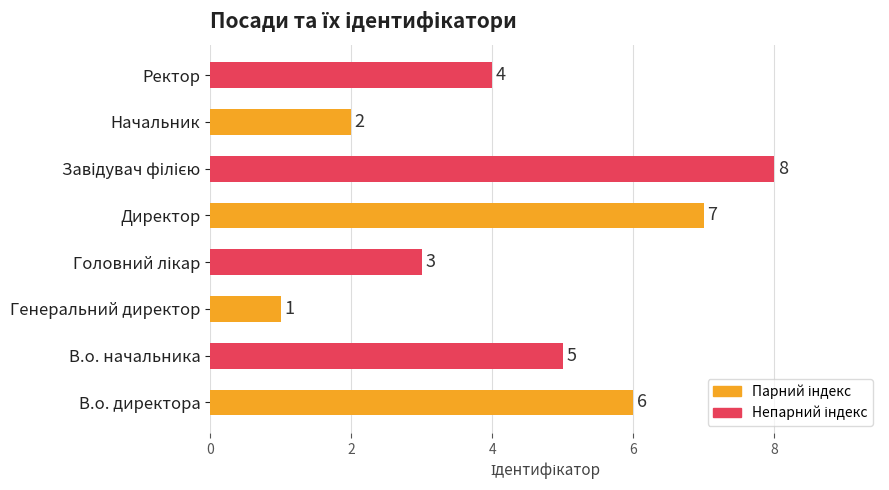

What is the difference between the maximum and minimum values?

7